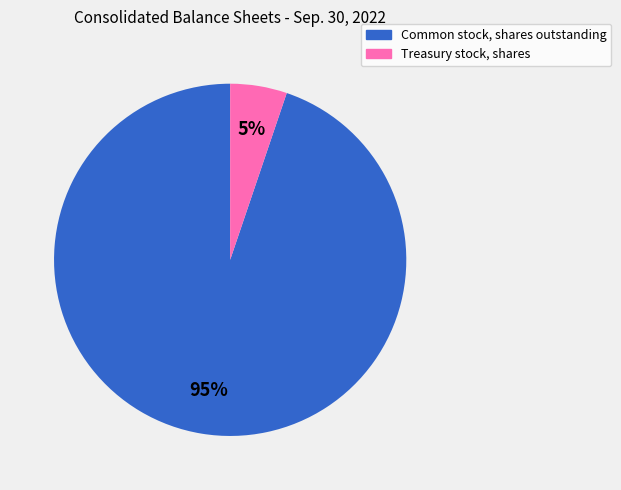

True or false: Treasury stock, shares accounts for 14% of the total.

False